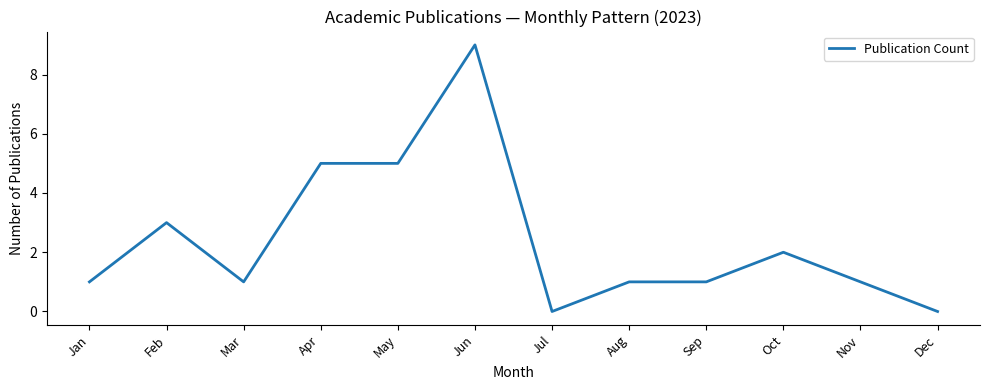

What is the greatest value displayed?

9